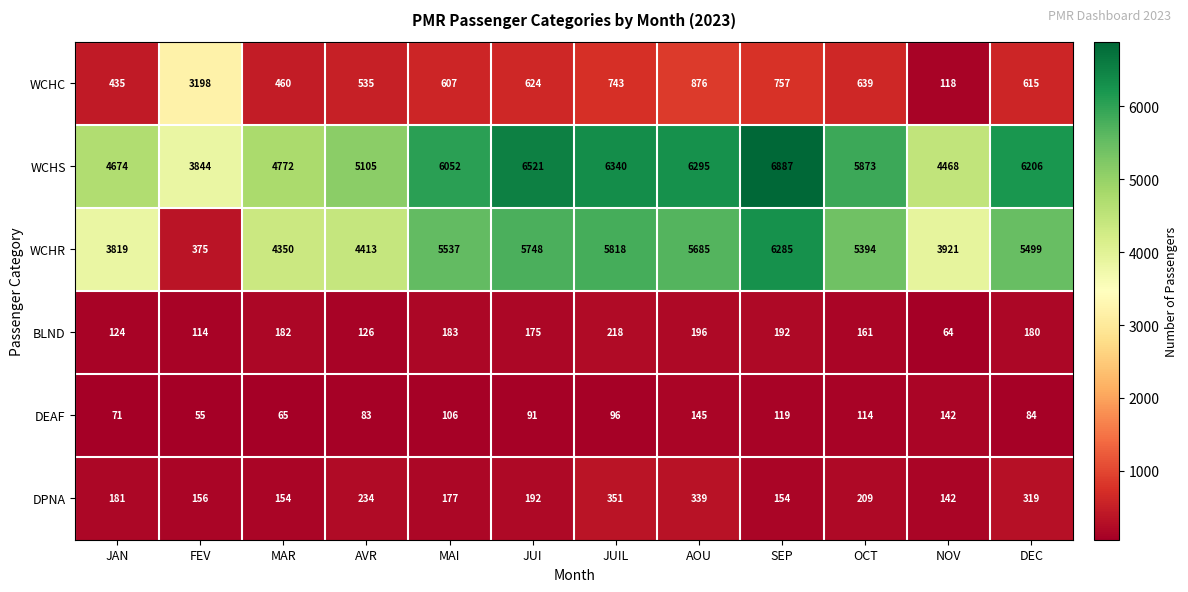

What is the difference between the maximum and minimum values in the WCHR series?

5910